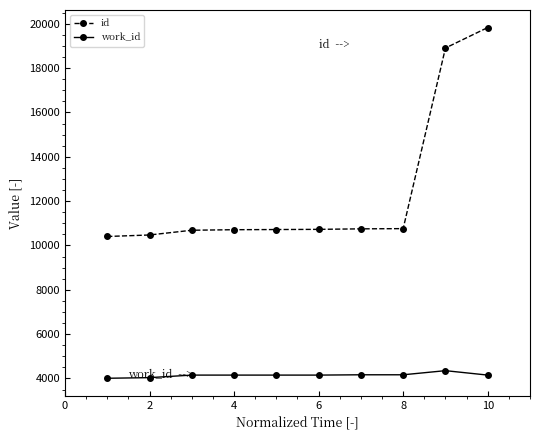

List the series in order of their peak value, lowest first.

work_id, id